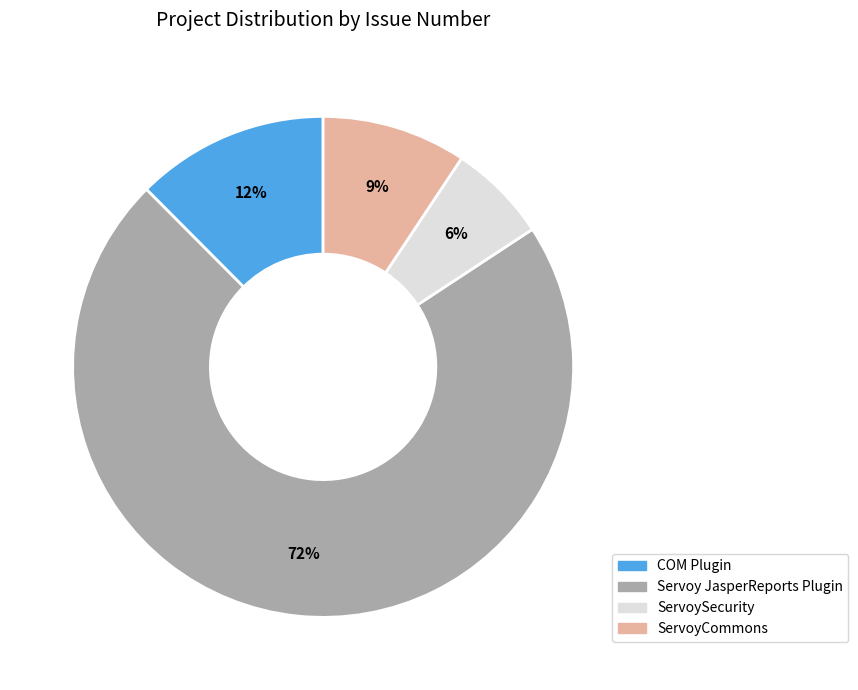

What is the largest slice in the pie chart?

Servoy JasperReports Plugin